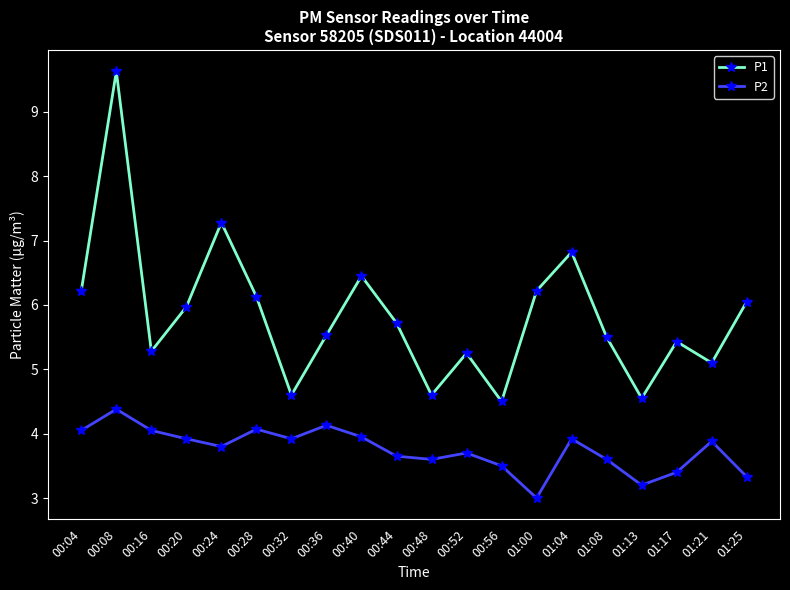

What is the sum of all P1 values?

116.8